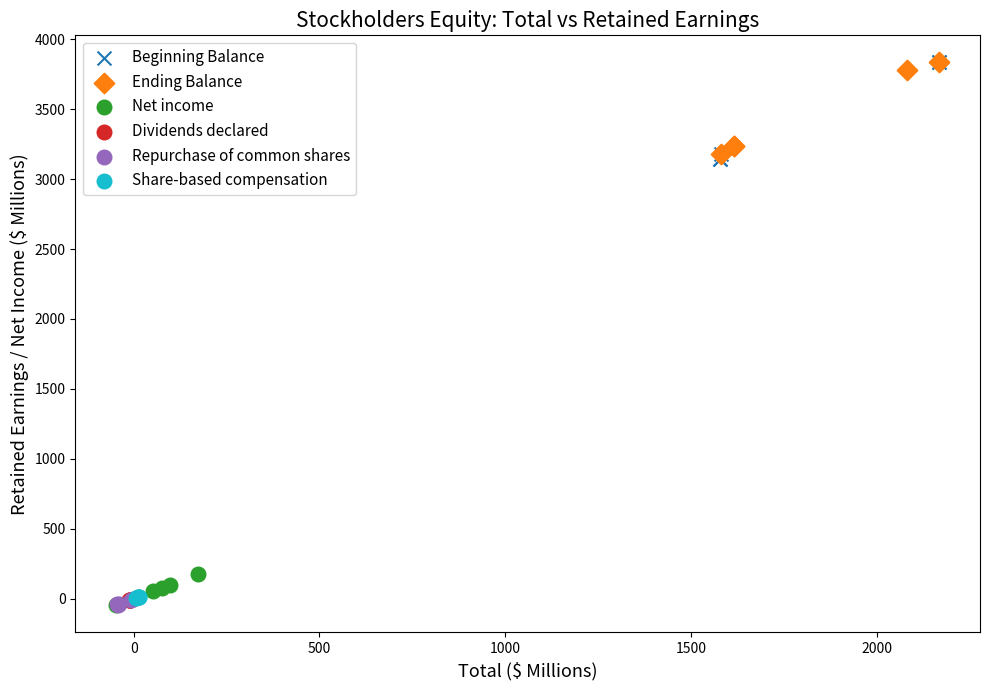

Which series has the largest Y range (max minus min)?

Beginning Balance